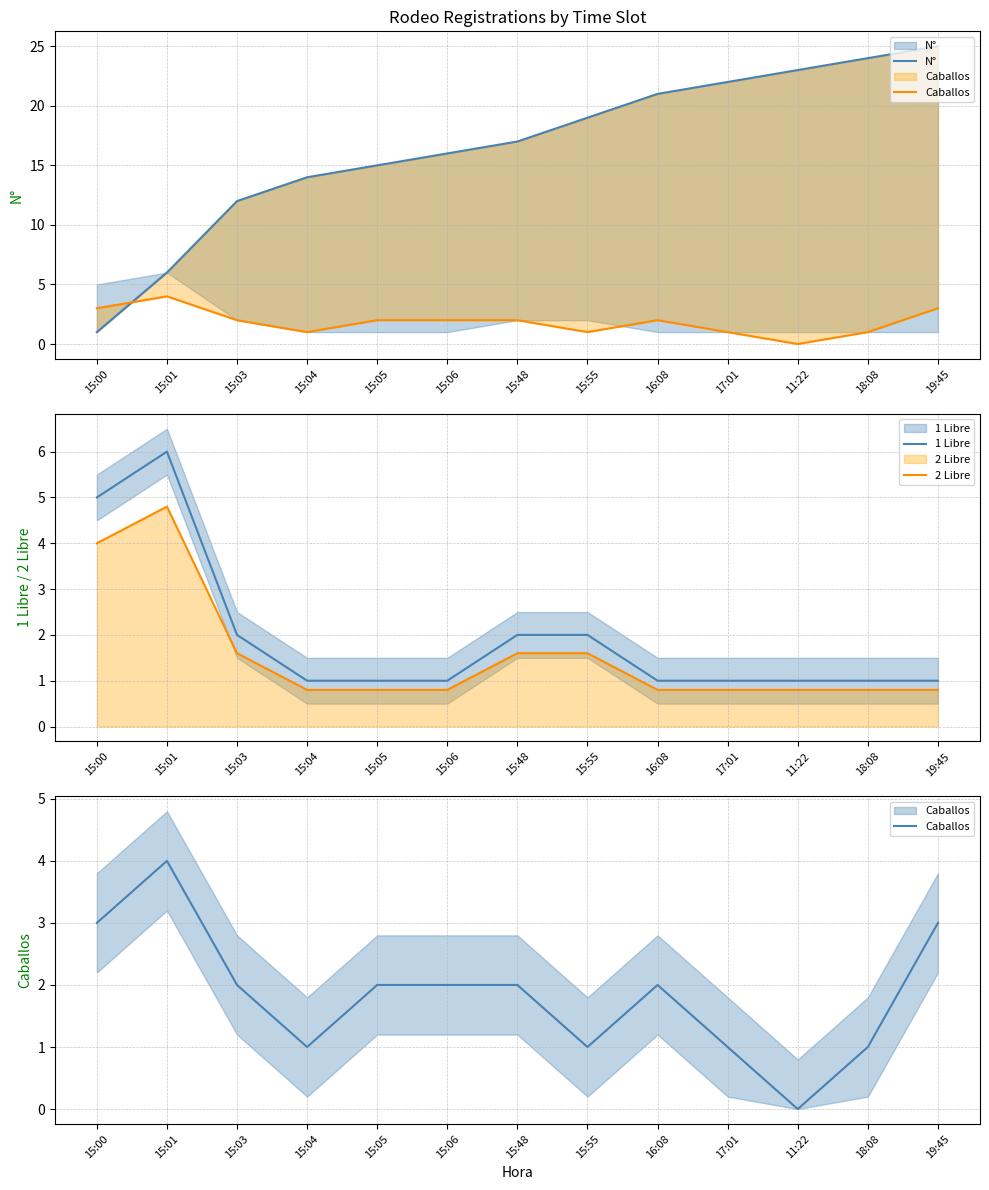

Between which two adjacent categories do 1 Libre and Caballos first intersect?

15:55 and 16:08